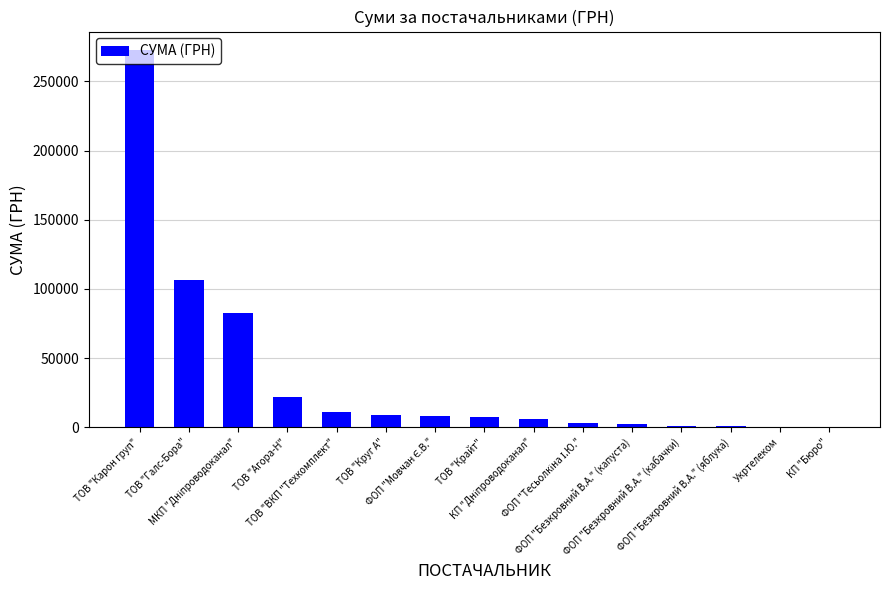

What is the maximum value shown in the chart?

272422.2